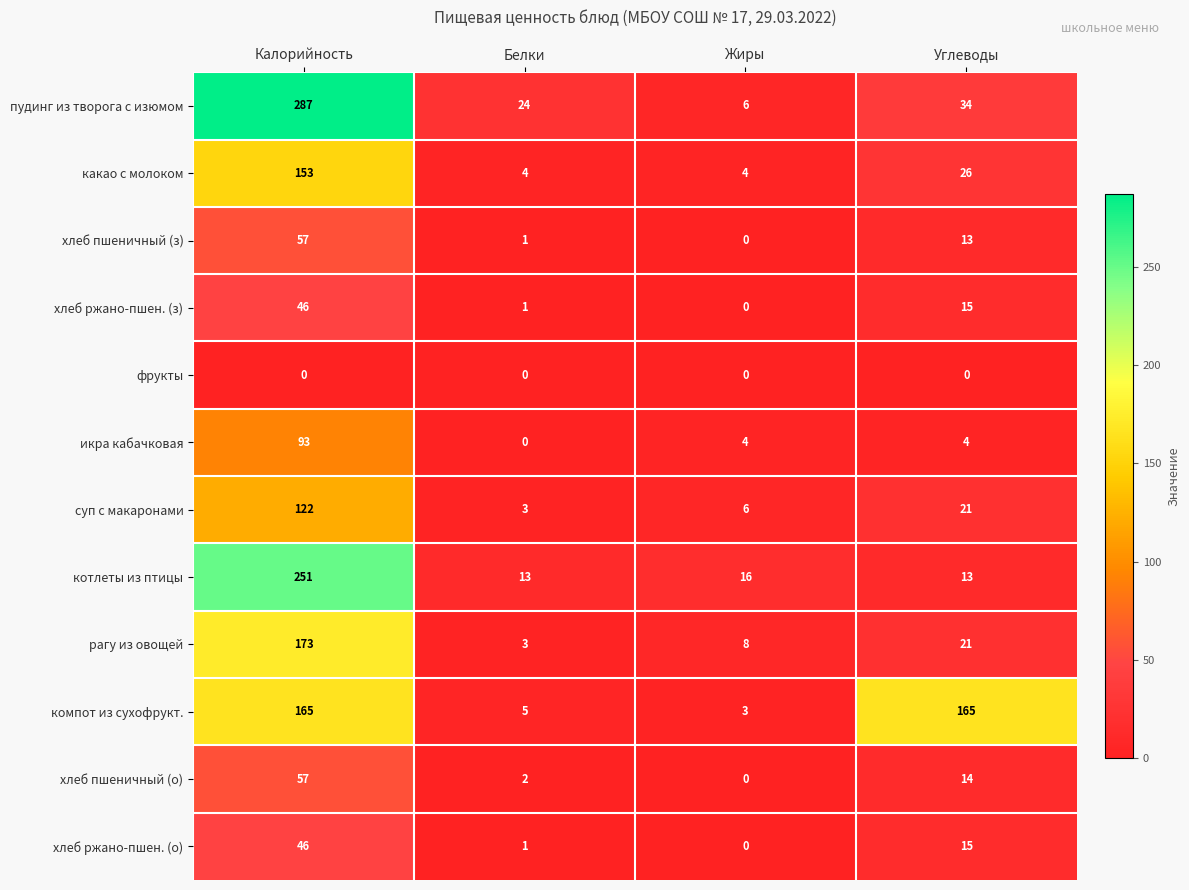

Which label corresponds to the largest value in the chart?

Калорийность